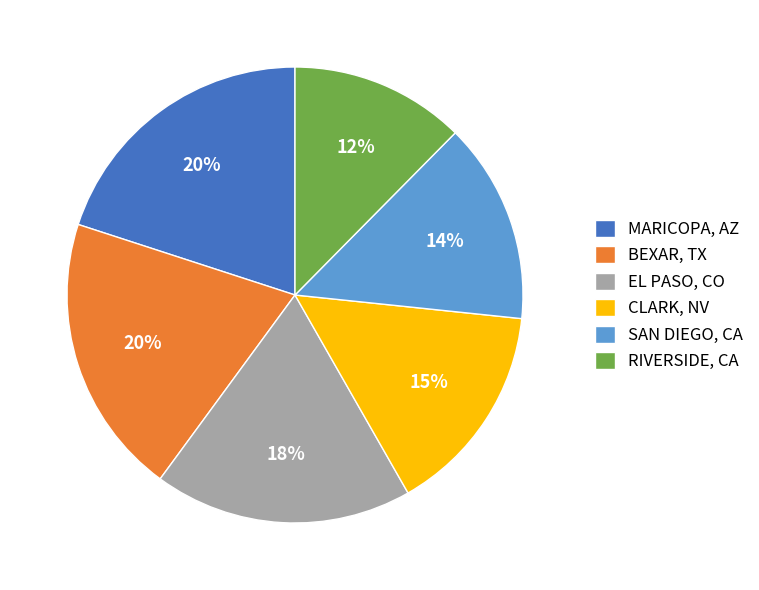

Which category has the smallest portion of the pie?

RIVERSIDE, CA